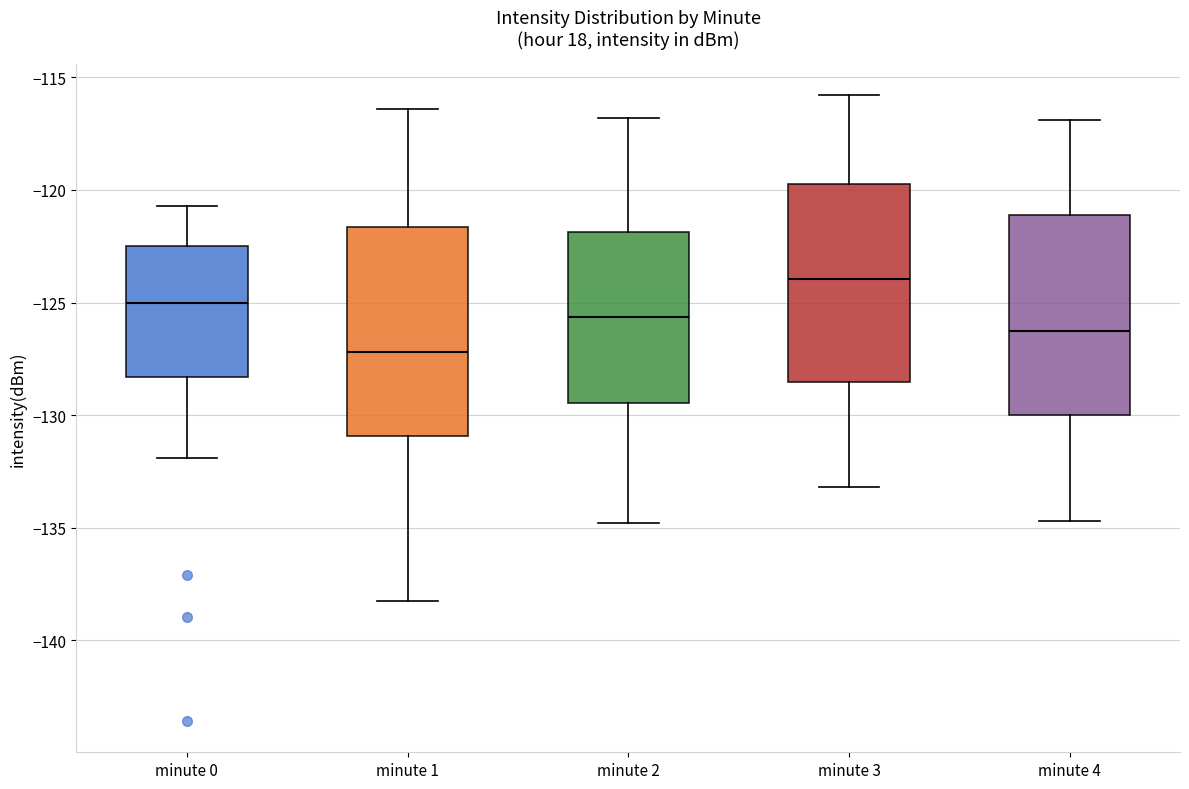

Reading left to right, read every box against the y-axis: the position of its median line, the range the box covers, and the ends of its whiskers. The values are not printed on the chart, so give them approximately, as read against the axis.

minute 0: median -125.0, box -128.5 to -122.5, whiskers -132.0 to -120.5
minute 1: median -127.0, box -131.0 to -121.5, whiskers -138.5 to -116.5
minute 2: median -125.5, box -129.5 to -122.0, whiskers -135.0 to -117.0
minute 3: median -124.0, box -128.5 to -119.5, whiskers -133.0 to -116.0
minute 4: median -126.0, box -130.0 to -121.0, whiskers -134.5 to -117.0